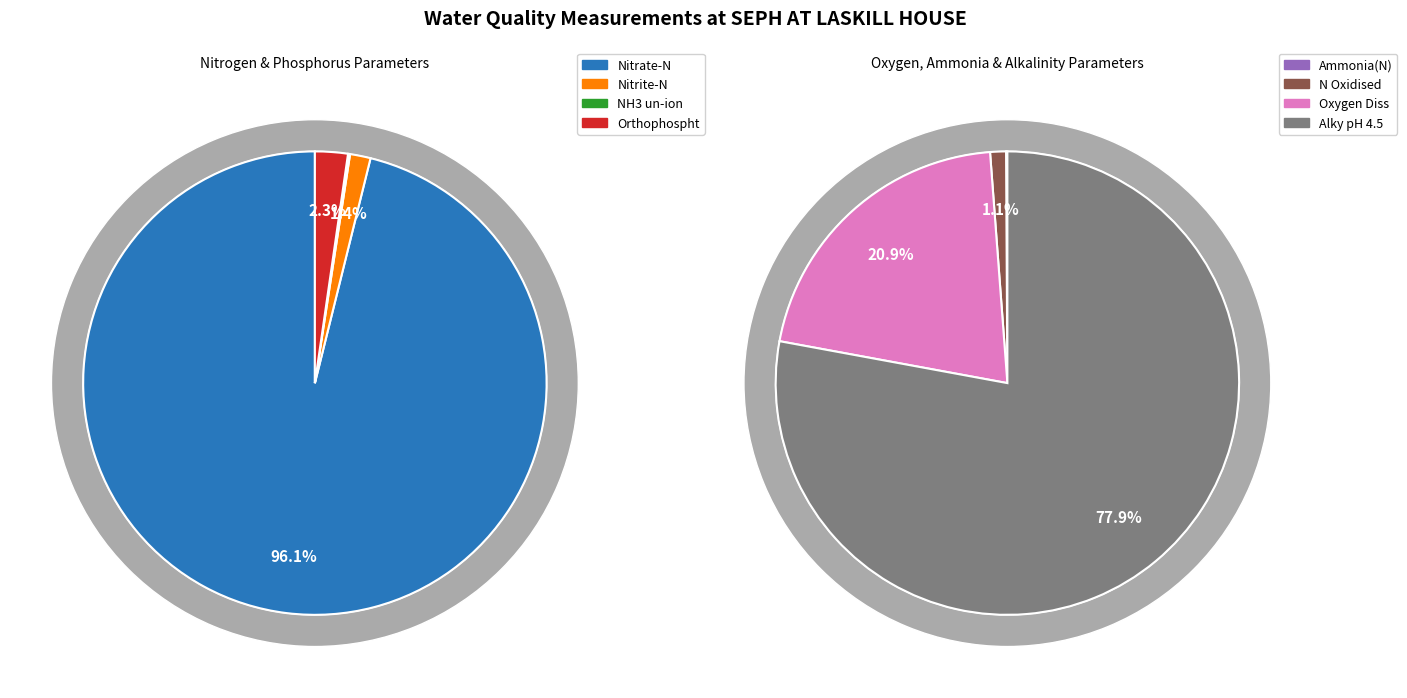

What is the largest slice in the pie chart?

Alky pH 4.5